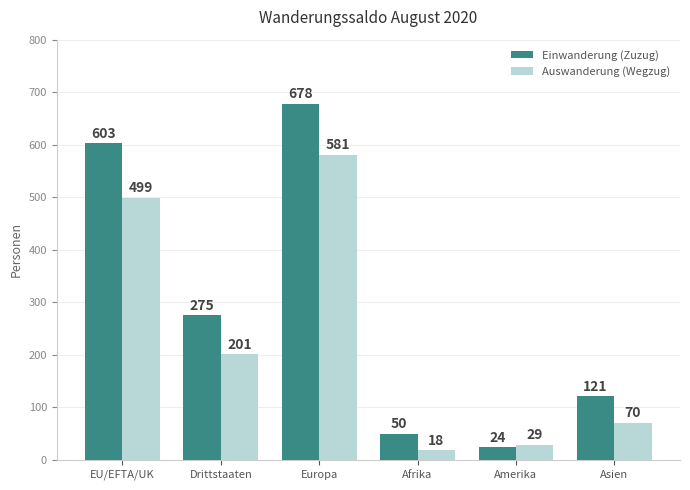

The value of Auswanderung (Wegzug) at Drittstaaten is 316. True or false?

False